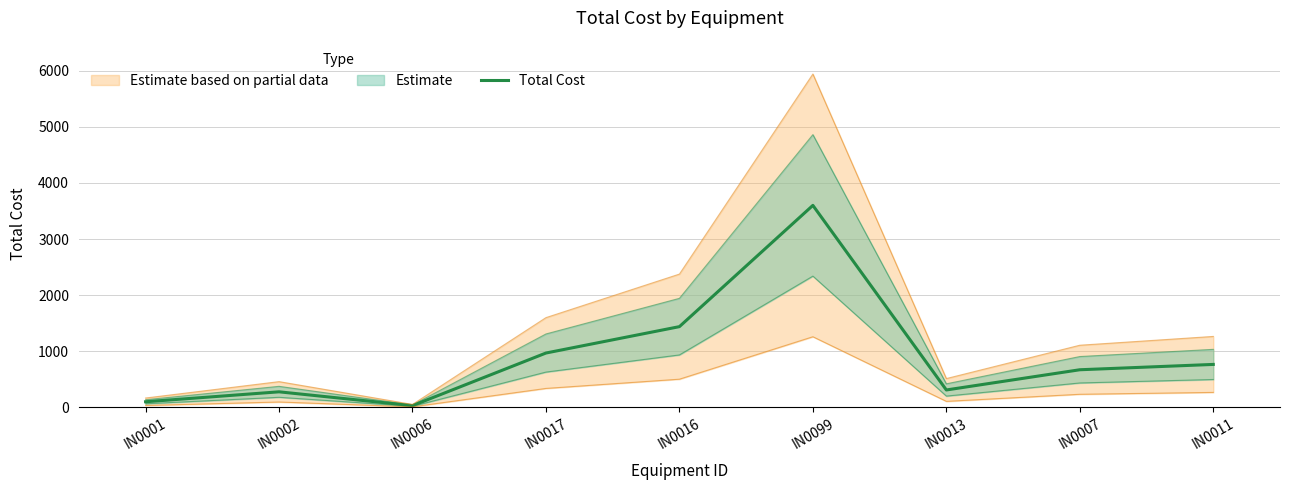

Where is the data nearest to the value 1816?

IN0016